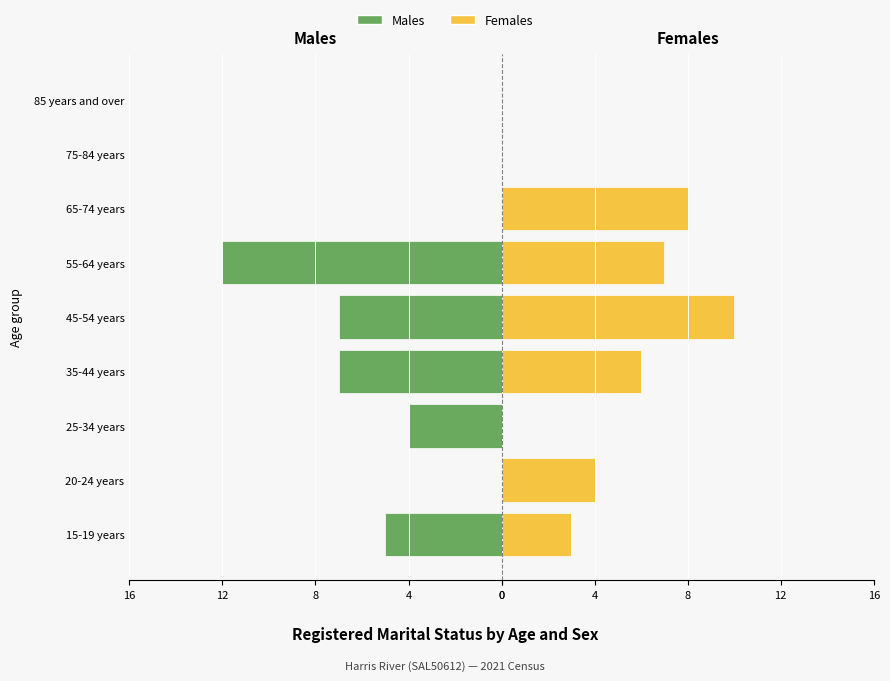

Which series has the largest range (max minus min)?

Males